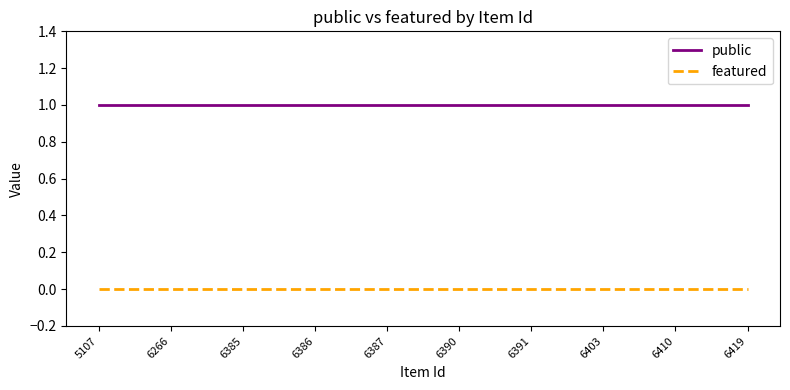

What is the highest value of the public series?

1